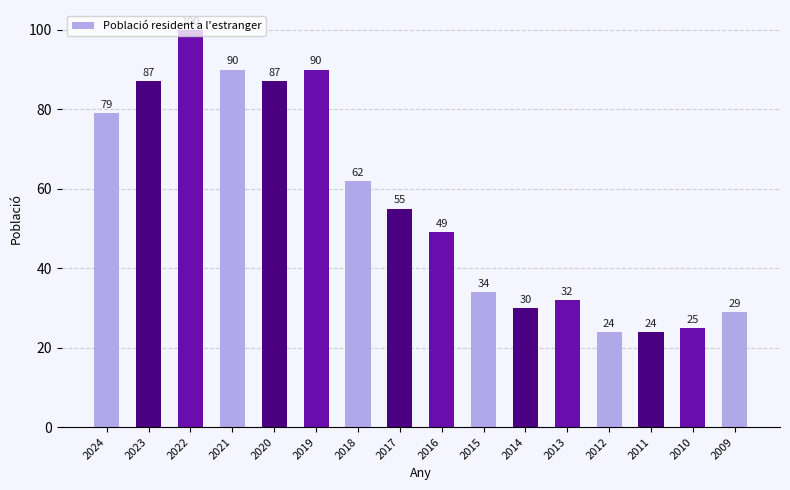

What is the sum of the values at 2024 and 2011?

103